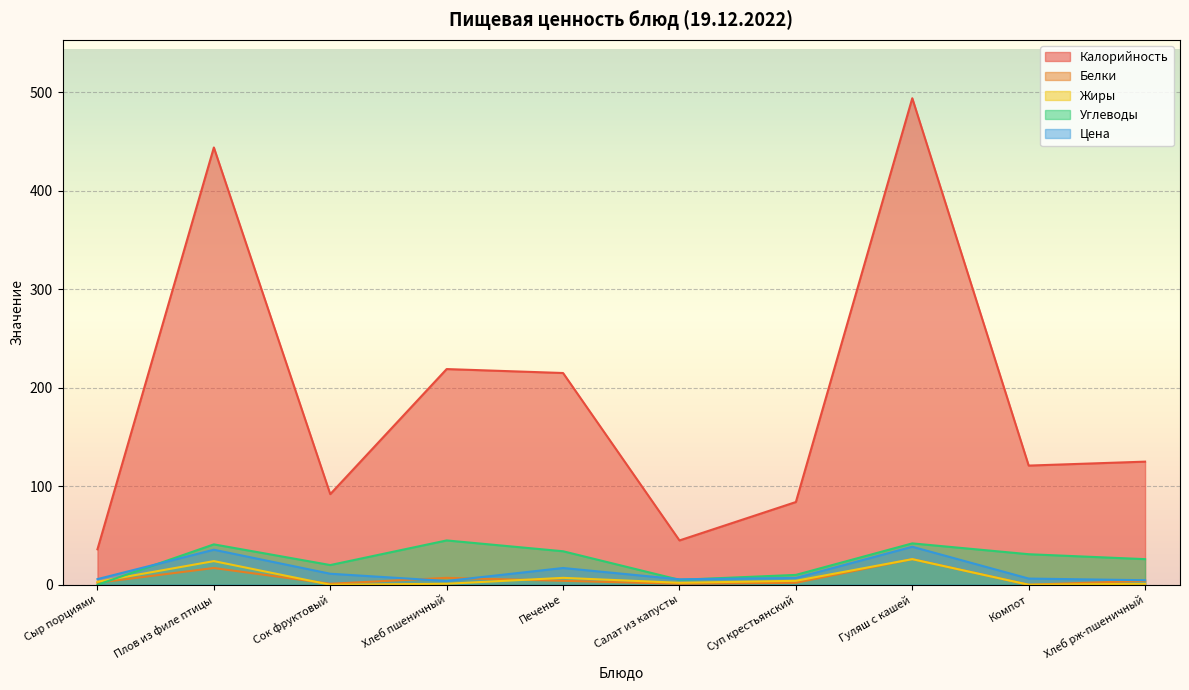

At which label does Калорийность reach its peak?

Гуляш с кашей